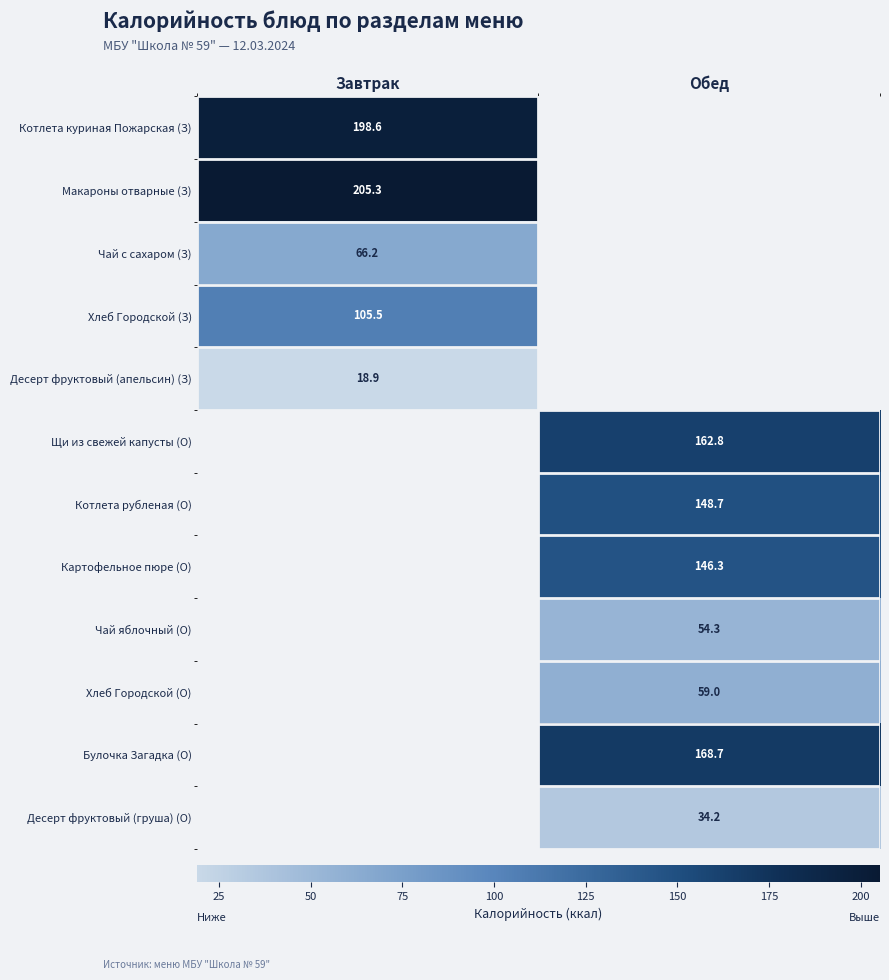

Is the value of Хлеб Городской (О) at Завтрак greater than the value of Десерт фруктовый (апельсин) (З) at Завтрак?

No